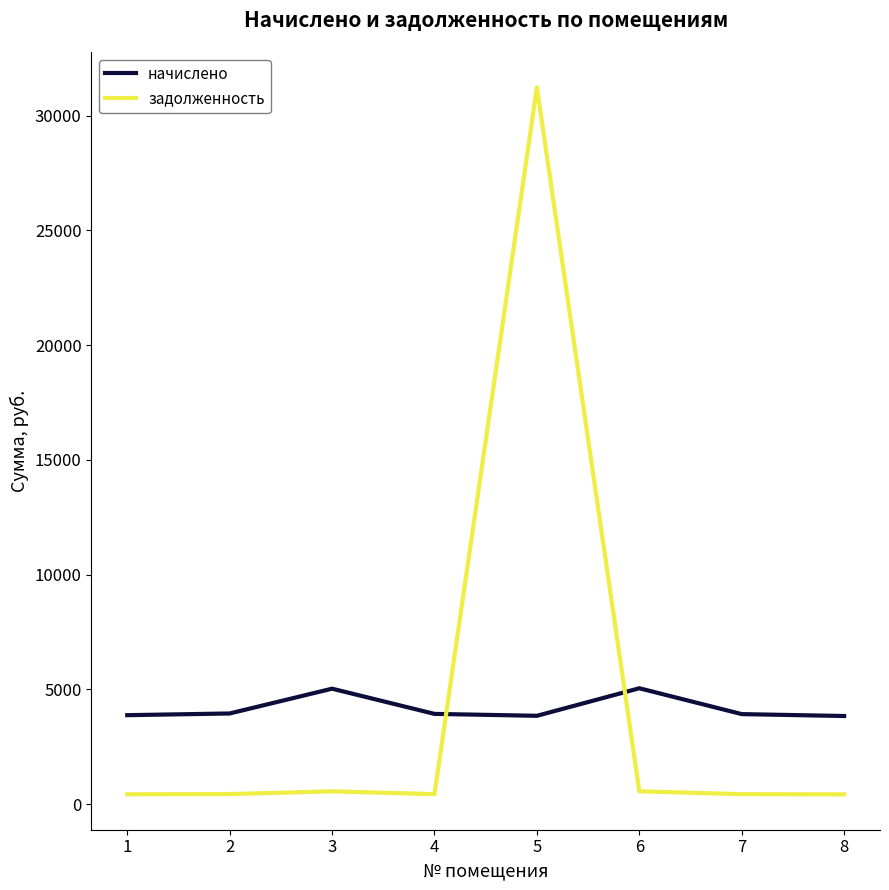

At how many categories does at least one series exceed 28006?

1